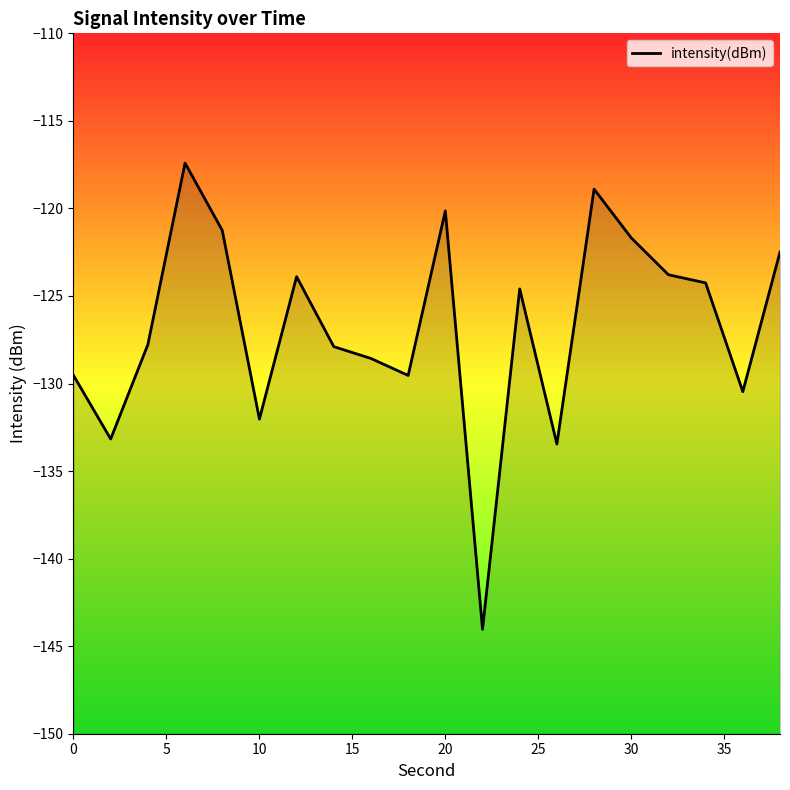

True or false: there are more than 0 points higher than both neighbors.

True